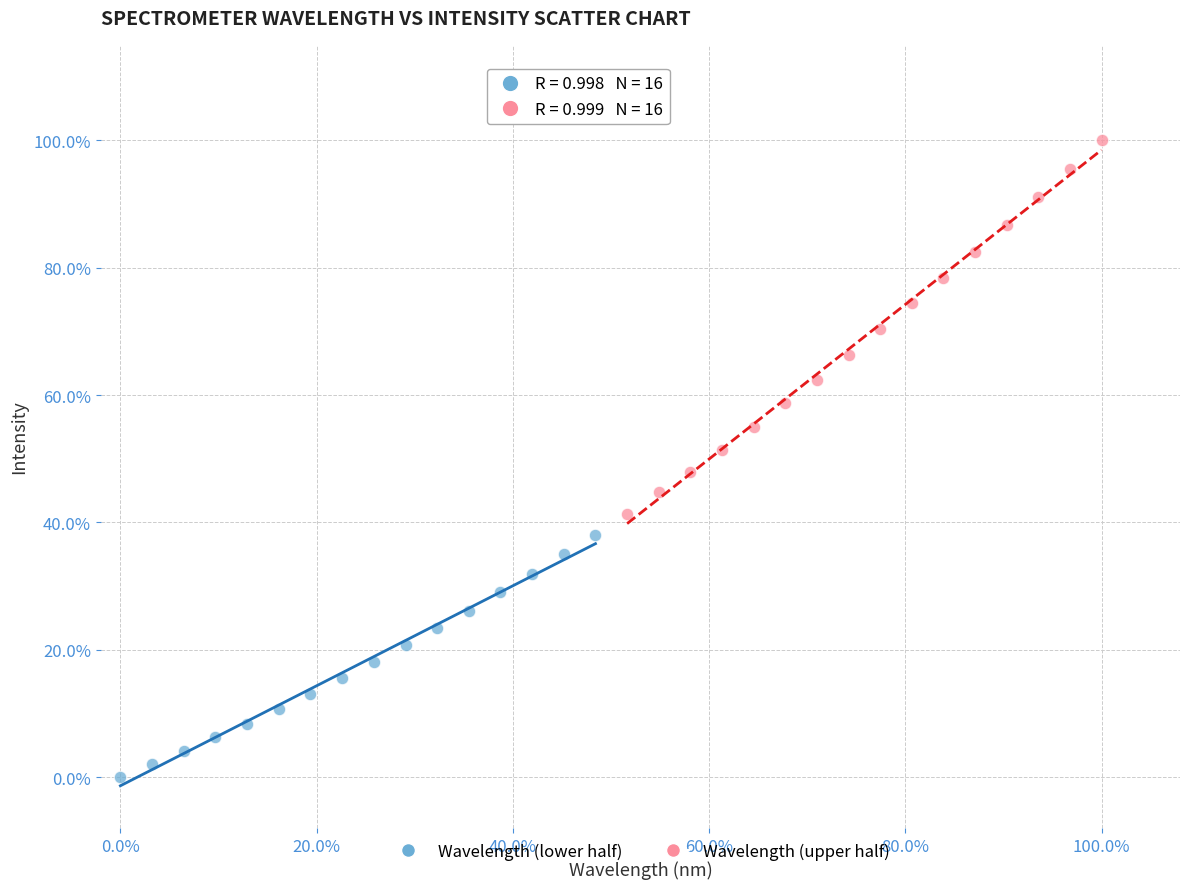

Which series contains the lowest Y value?

Wavelength (lower half)